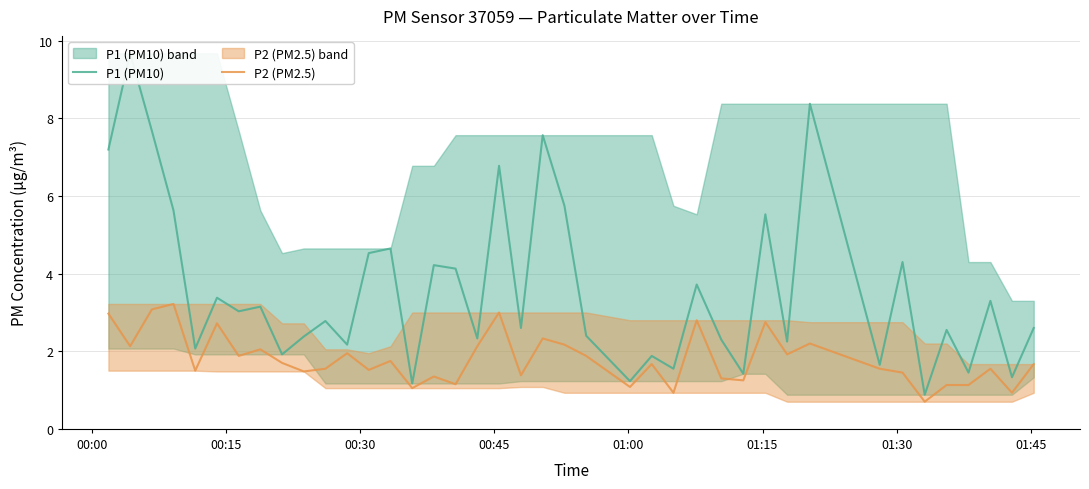

Which series has the largest total across all categories?

P1 (PM10)